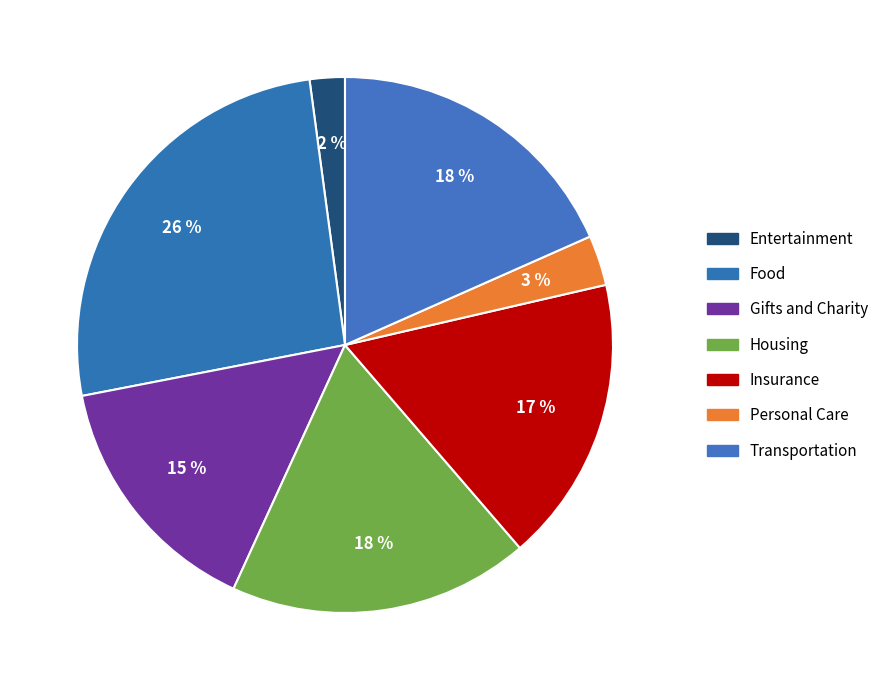

How many segments does this pie chart have?

7